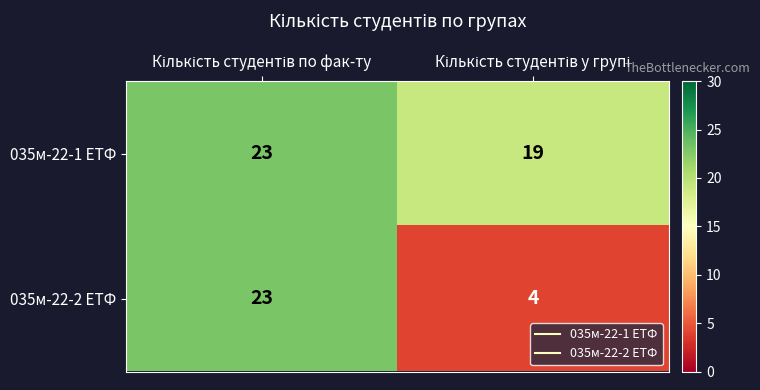

How many distinct data groups are displayed?

2